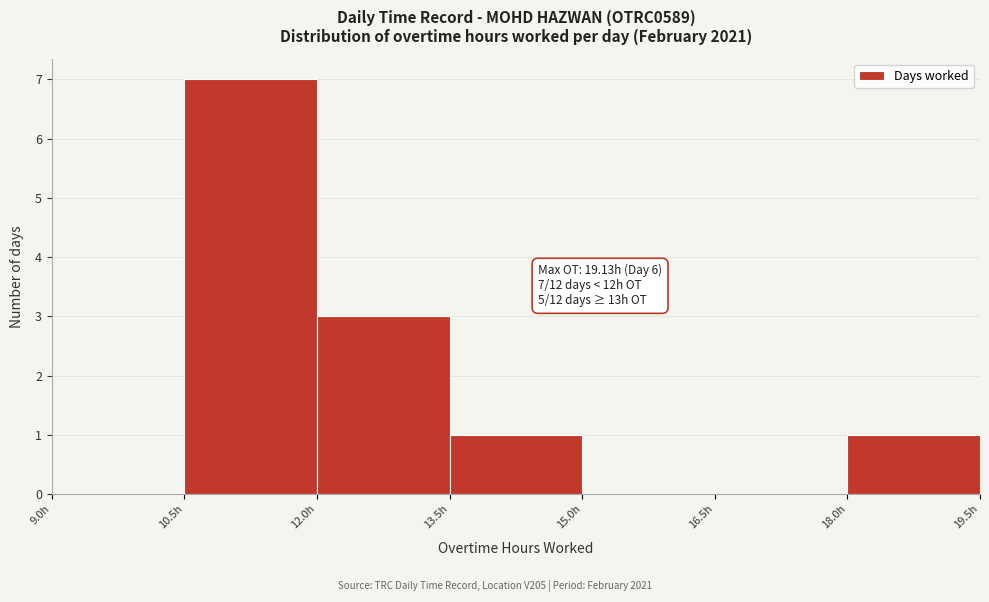

Which range on the x-axis has the tallest bar?

10.5 to 12.0